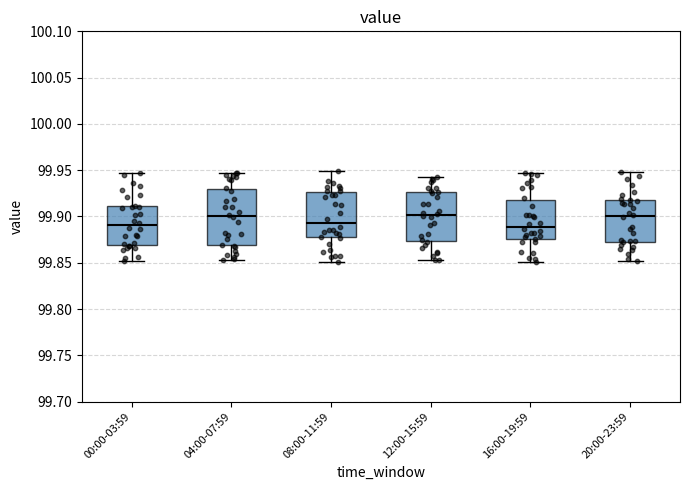

Reading left to right, read every box against the y-axis: the position of its median line, the range the box covers, and the ends of its whiskers. The values are not printed on the chart, so give them approximately, as read against the axis.

00:00-03:59: median 99.890, box 99.870 to 99.910, whiskers 99.850 to 99.945
04:00-07:59: median 99.900, box 99.870 to 99.930, whiskers 99.855 to 99.945
08:00-11:59: median 99.895, box 99.875 to 99.925, whiskers 99.850 to 99.950
12:00-15:59: median 99.900, box 99.875 to 99.925, whiskers 99.855 to 99.945
16:00-19:59: median 99.890, box 99.875 to 99.920, whiskers 99.850 to 99.945
20:00-23:59: median 99.900, box 99.875 to 99.920, whiskers 99.850 to 99.950